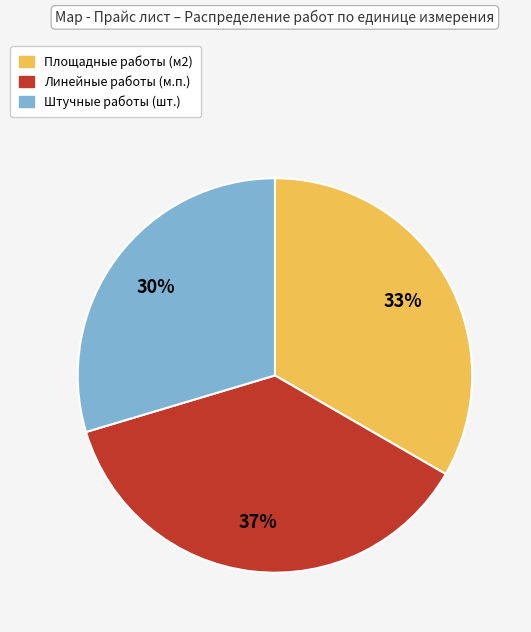

To the nearest percent, what is the average slice percentage?

33%